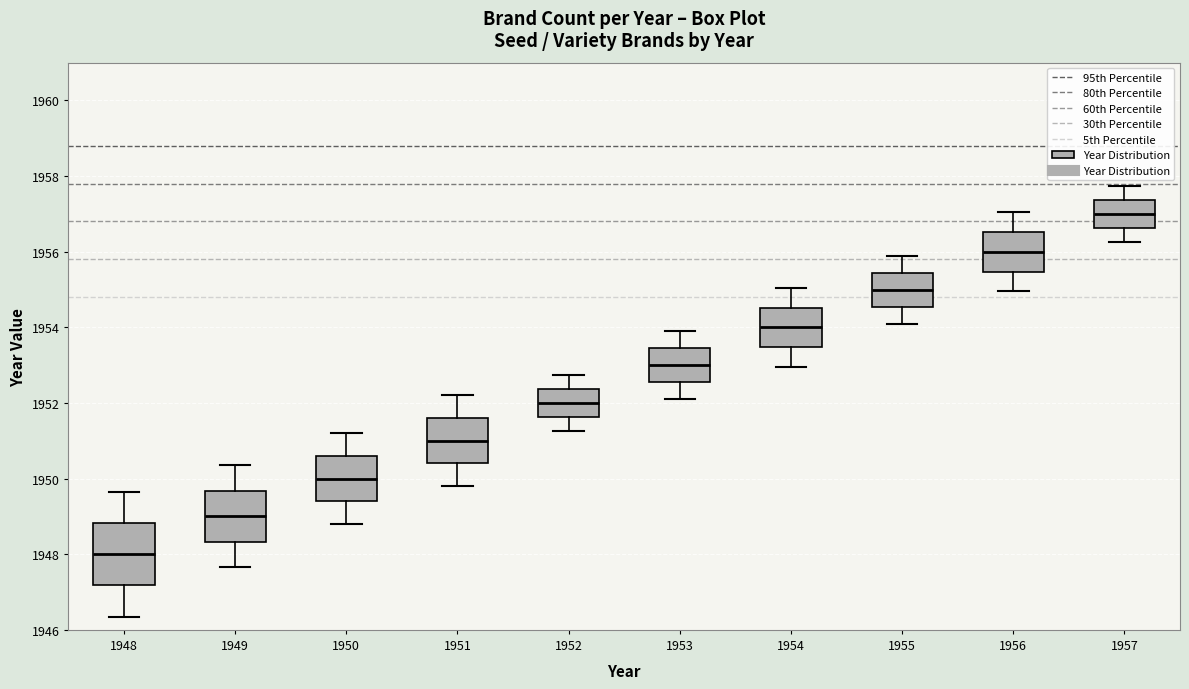

Reading left to right, transcribe this box plot: for each box, give where its median line is, the range the box spans, and where its two whiskers end, as read against the y-axis. The values are not printed on the chart, so give them approximately, as read against the axis.

1948: median 1948.0, box 1947.2 to 1948.8, whiskers 1946.4 to 1949.6
1949: median 1949.0, box 1948.4 to 1949.6, whiskers 1947.6 to 1950.4
1950: median 1950.0, box 1949.4 to 1950.6, whiskers 1948.8 to 1951.2
1951: median 1951.0, box 1950.4 to 1951.6, whiskers 1949.8 to 1952.2
1952: median 1952.0, box 1951.6 to 1952.4, whiskers 1951.2 to 1952.8
1953: median 1953.0, box 1952.6 to 1953.4, whiskers 1952.2 to 1954.0
1954: median 1954.0, box 1953.4 to 1954.6, whiskers 1953.0 to 1955.0
1955: median 1955.0, box 1954.6 to 1955.4, whiskers 1954.2 to 1956.0
1956: median 1956.0, box 1955.4 to 1956.6, whiskers 1955.0 to 1957.0
1957: median 1957.0, box 1956.6 to 1957.4, whiskers 1956.2 to 1957.8